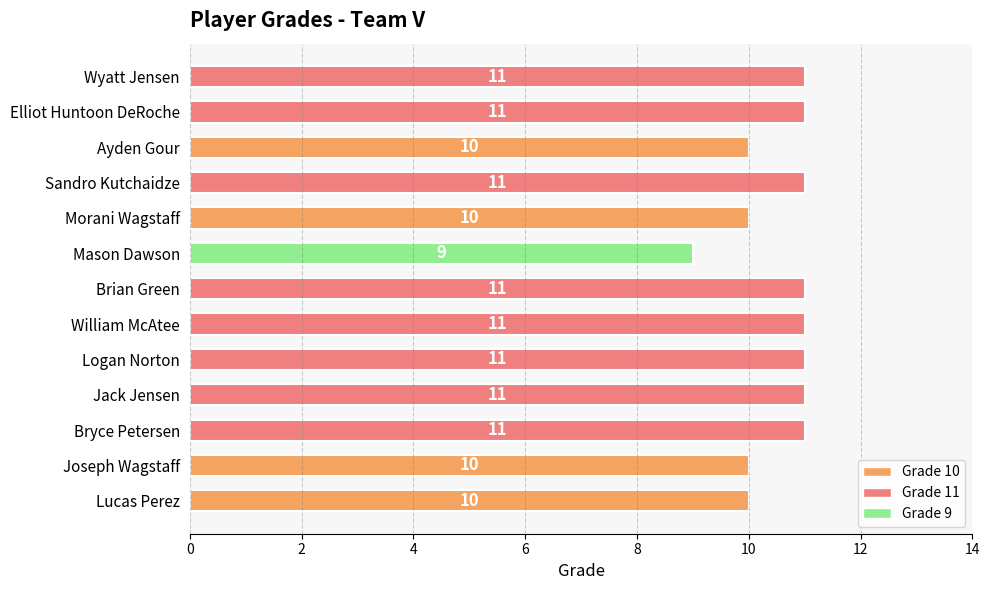

What is the smallest value displayed?

9